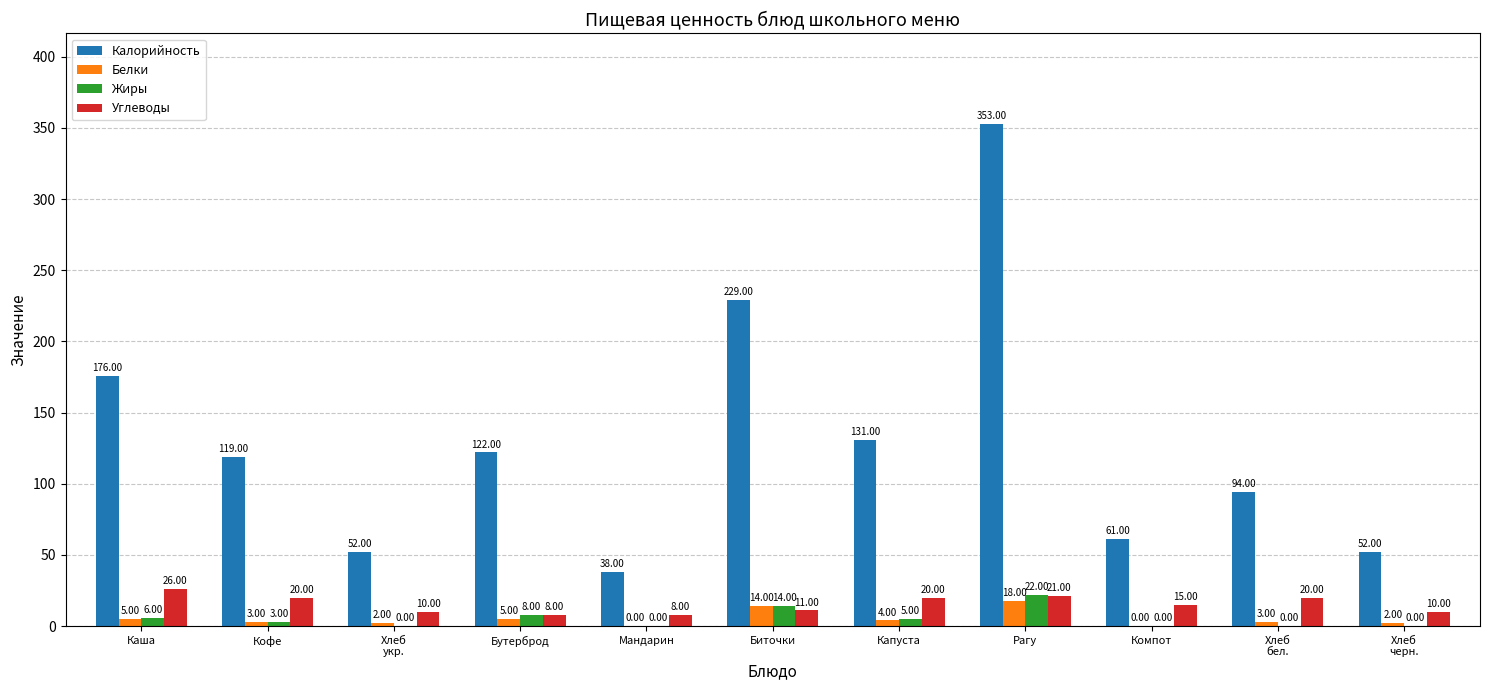

The value of Углеводы at Хлеб
бел. is 20. True or false?

True